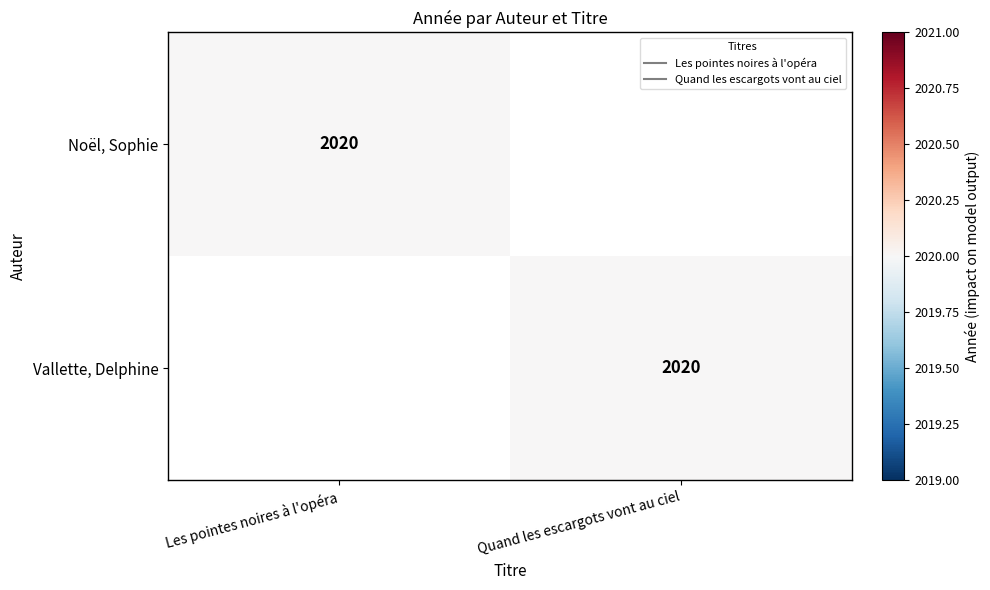

True or false: Noël, Sophie has a value of 2020 at Les pointes noires à l'opéra.

True